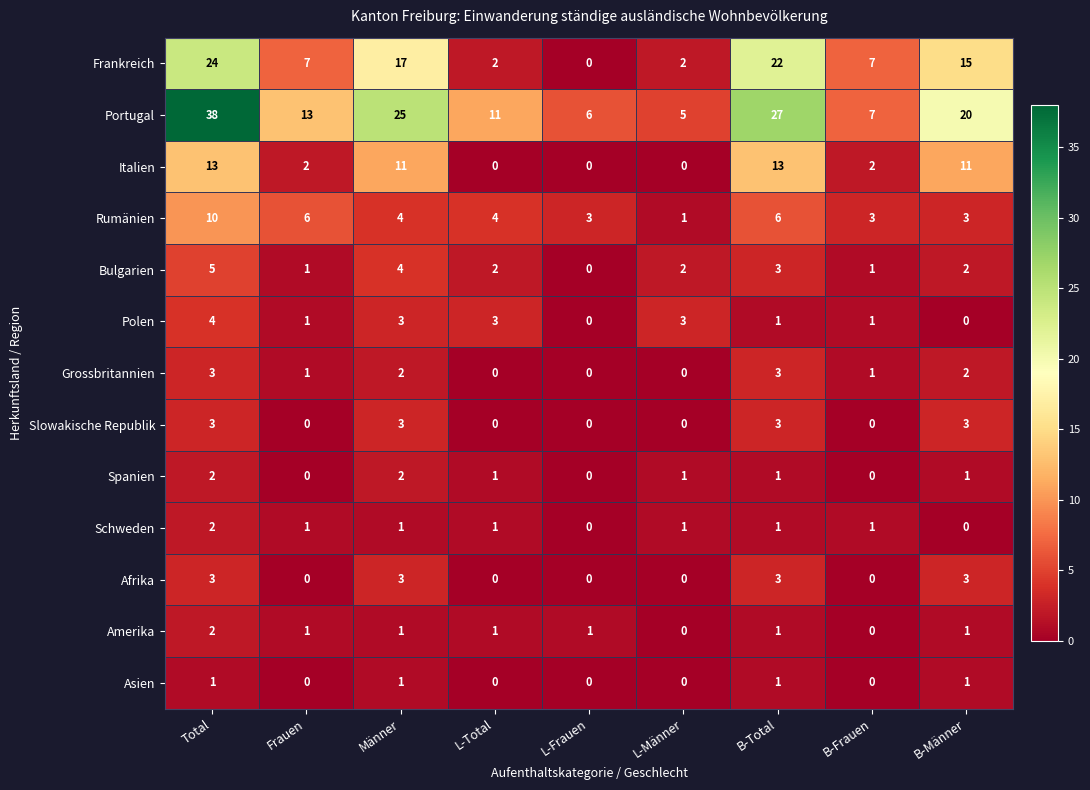

Count the number of categories in the chart.

9